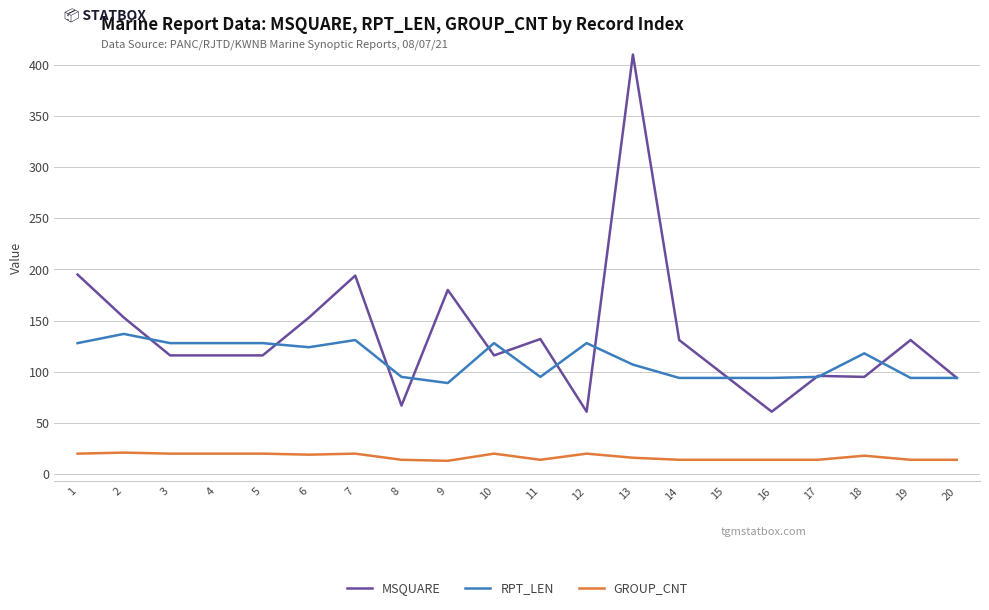

True or false: RPT_LEN and GROUP_CNT cross at least once.

False